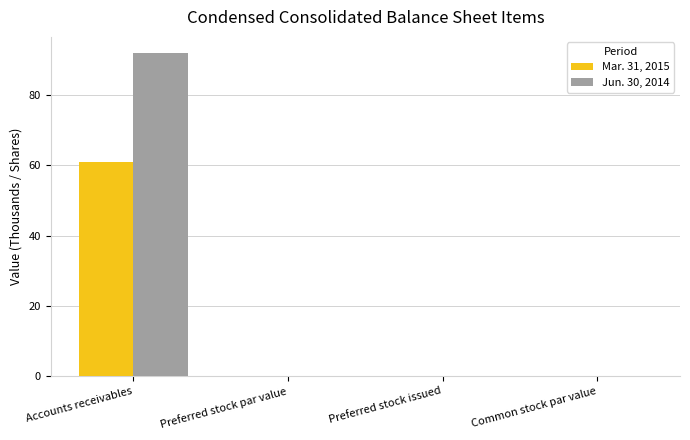

At which category is the sum across all series the highest?

Accounts receivables